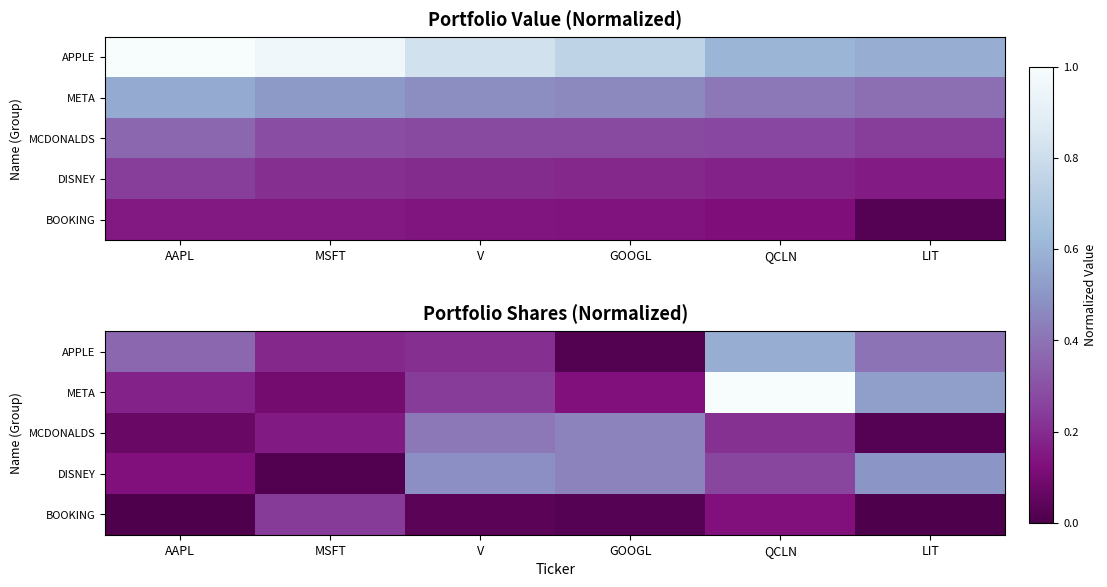

At how many categories does at least one series exceed 0?

6